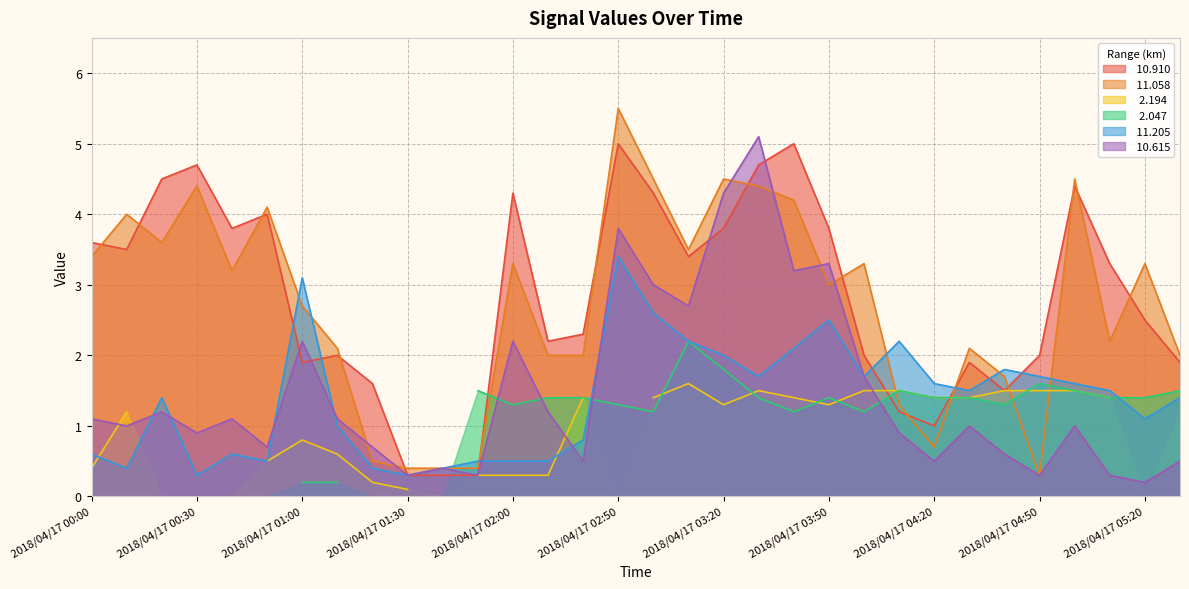

What is the spread (max minus min) of values at 2018/04/17 05:30?

1.5